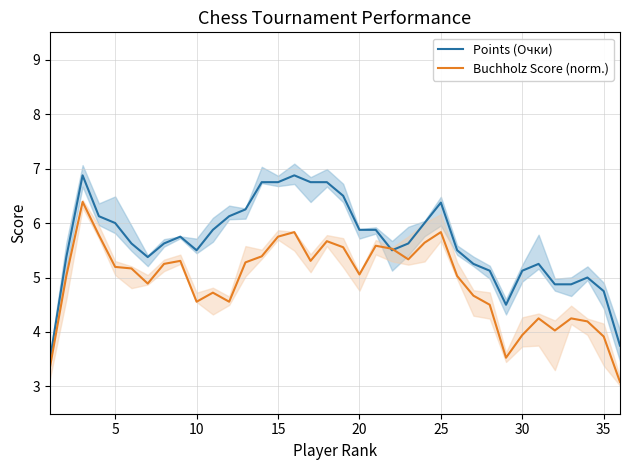

At how many categories does at least one series exceed 3?

36